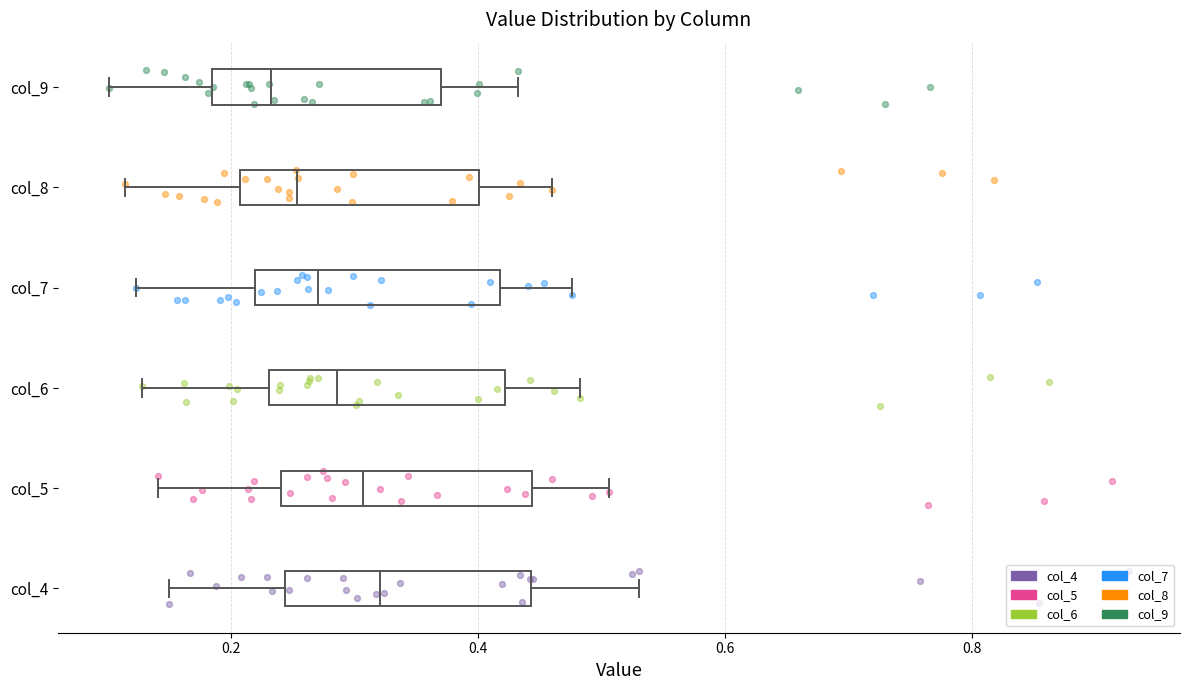

Reading bottom to top, transcribe this box plot: for each box, give where its median line is, the range the box spans, and where its two whiskers end, as read against the x-axis. The values are not printed on the chart, so give them approximately, as read against the axis.

col_4: median 0.32, box 0.24 to 0.44, whiskers 0.14 to 0.54
col_5: median 0.30, box 0.24 to 0.44, whiskers 0.14 to 0.50
col_6: median 0.28, box 0.24 to 0.42, whiskers 0.12 to 0.48
col_7: median 0.28, box 0.22 to 0.42, whiskers 0.12 to 0.48
col_8: median 0.26, box 0.20 to 0.40, whiskers 0.12 to 0.46
col_9: median 0.24, box 0.18 to 0.38, whiskers 0.10 to 0.44